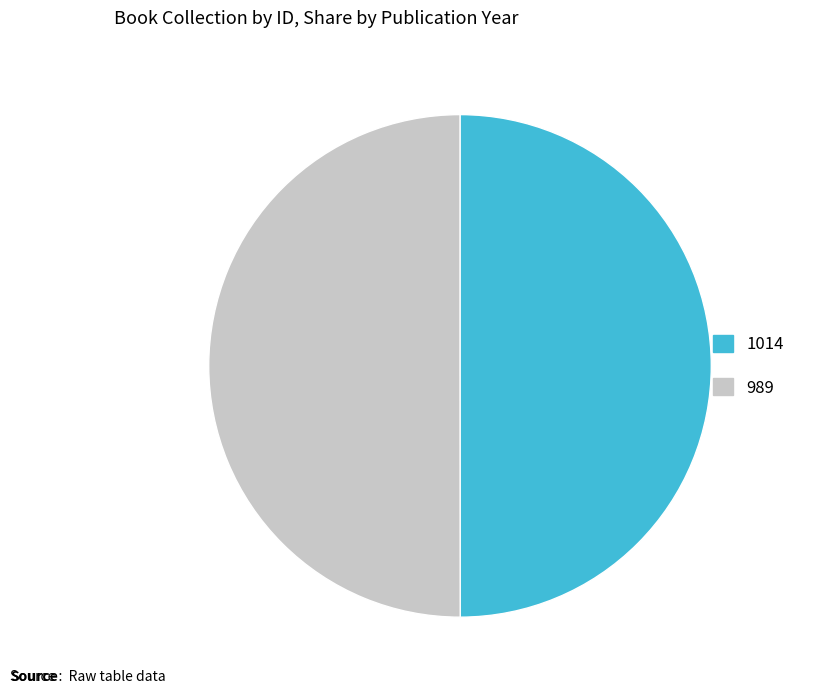

True or false: 1014 accounts for 50% of the total.

True